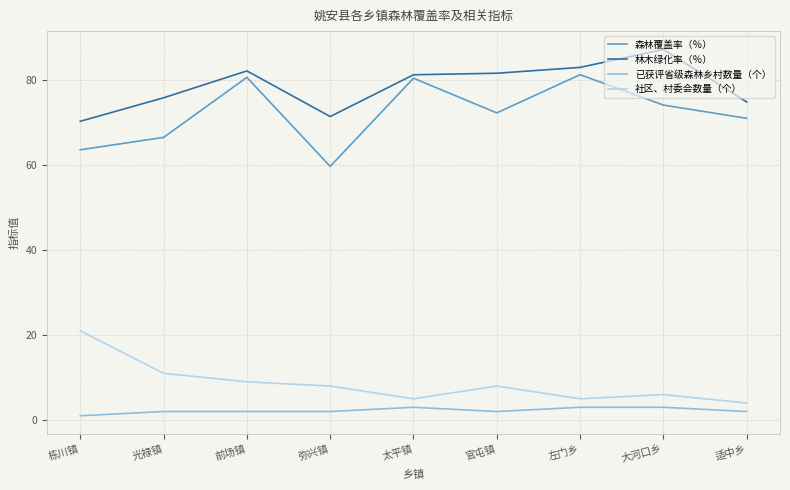

Count the number of categories in the chart.

9